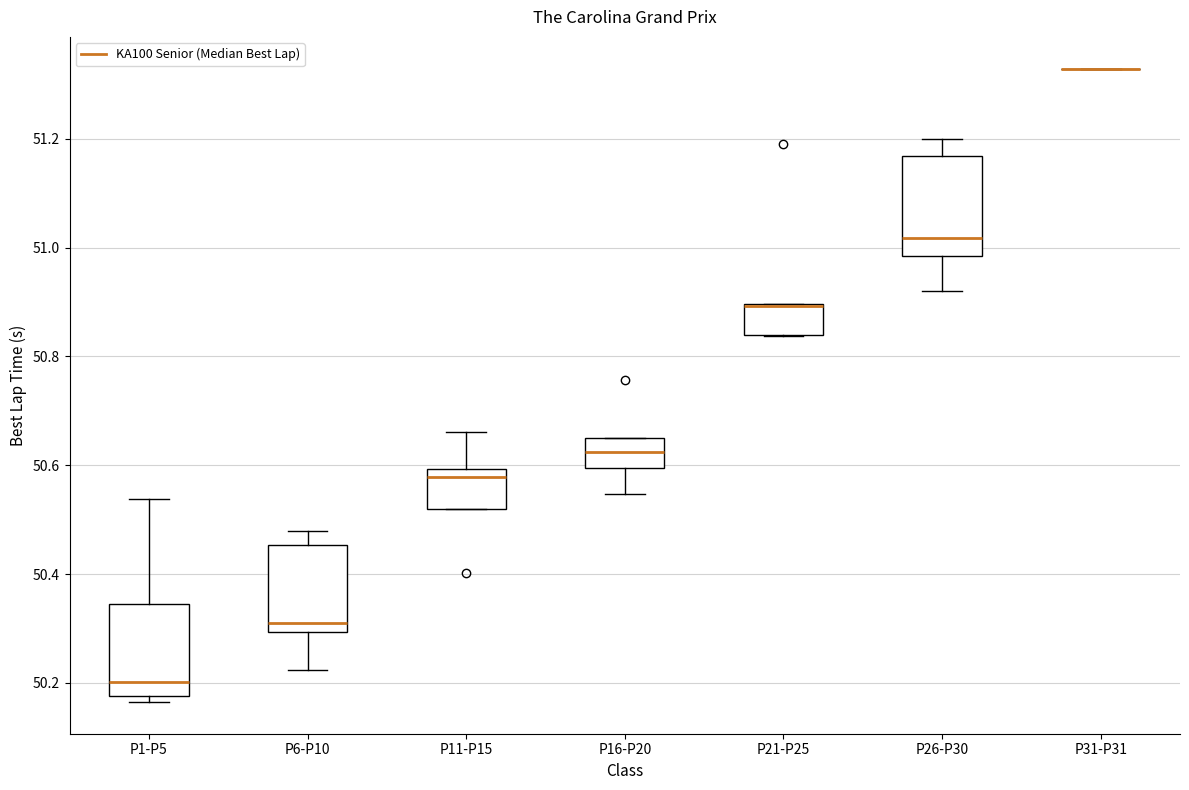

Reading left to right, transcribe this box plot: for each box, give where its median line is, the range the box spans, and where its two whiskers end, as read against the y-axis. The values are not printed on the chart, so give them approximately, as read against the axis.

P1-P5: median 50.20, box 50.18 to 50.34, whiskers 50.16 to 50.54
P6-P10: median 50.32, box 50.30 to 50.46, whiskers 50.22 to 50.48
P11-P15: median 50.58, box 50.52 to 50.60, whiskers 50.52 to 50.66
P16-P20: median 50.62, box 50.60 to 50.66, whiskers 50.54 to 50.66
P21-P25: median 50.90 (drawn on the box's upper edge), box 50.84 to 50.90, whiskers 50.84 to 50.90
P26-P30: median 51.02, box 50.98 to 51.16, whiskers 50.92 to 51.20
P31-P31: box collapsed to a line at 51.32, whiskers 51.32 to 51.32